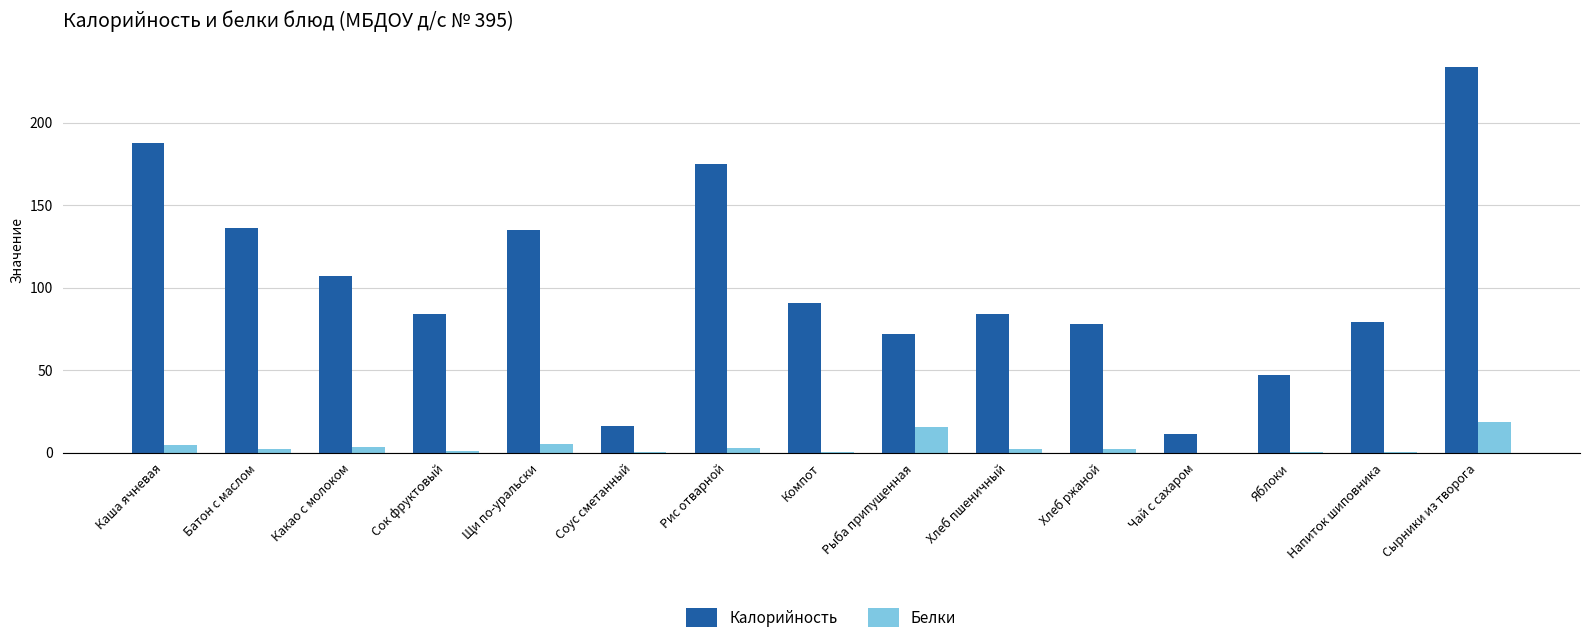

At which category does the chart reach its peak across all series?

Сырники из творога